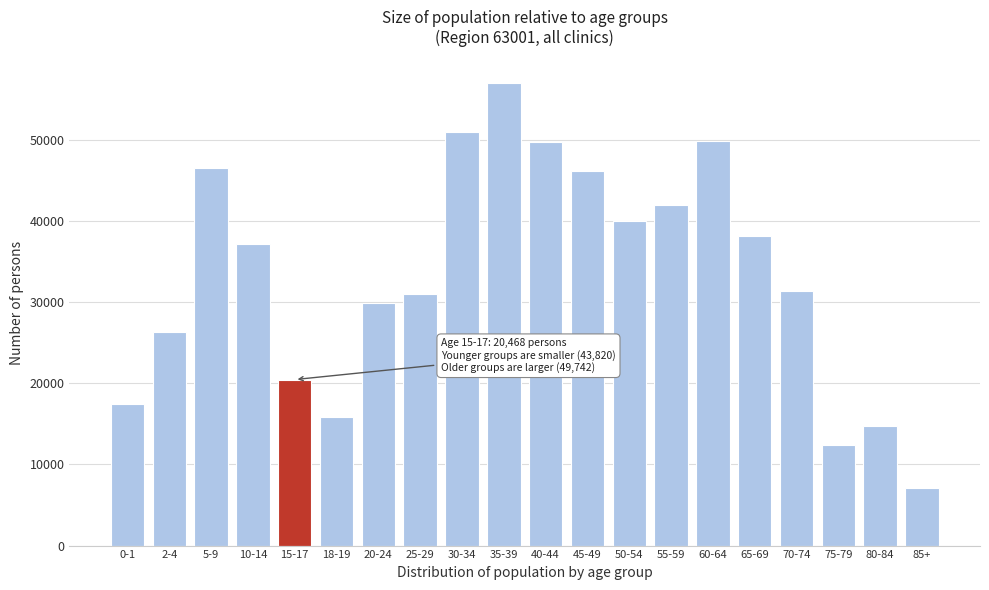

The value at 35-39 is 25385. True or false?

False